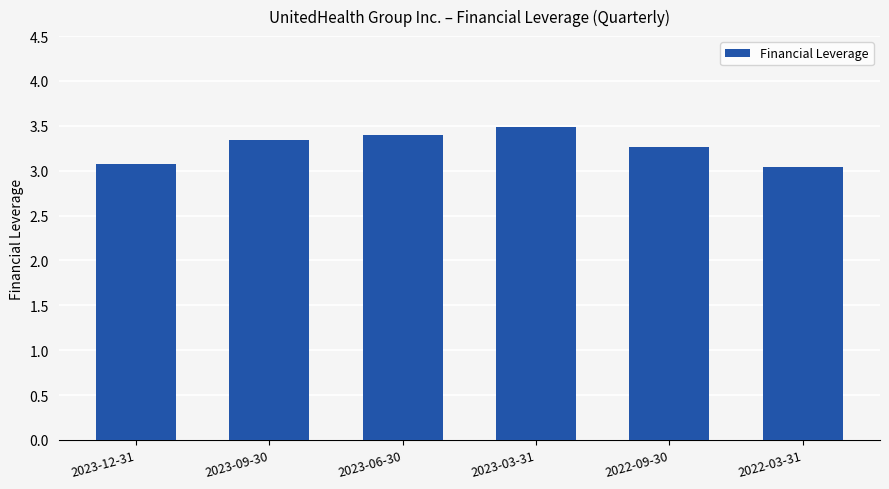

Rank the categories by value from lowest to highest.

2022-03-31, 2023-12-31, 2022-09-30, 2023-09-30, 2023-06-30, 2023-03-31